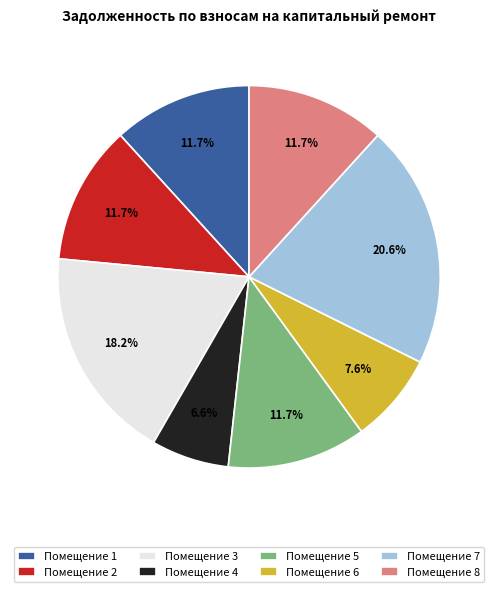

How many slices are in this pie chart?

8